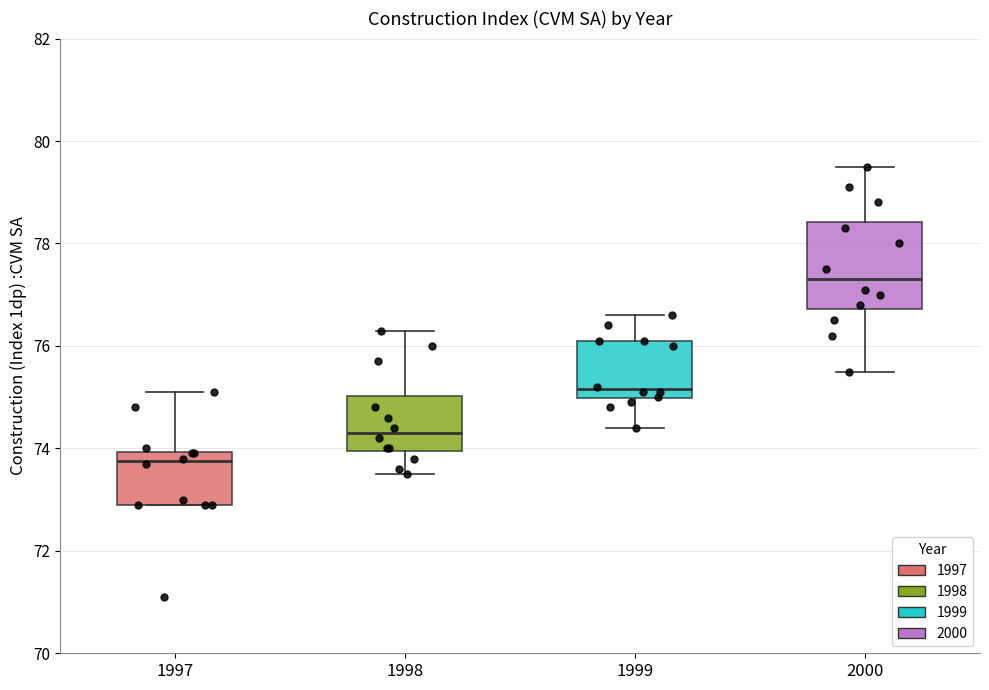

Where does the median line of the box at x = 2000 sit on the y-axis? The values are not printed on the chart, so give them approximately, as read against the axis.

77.4